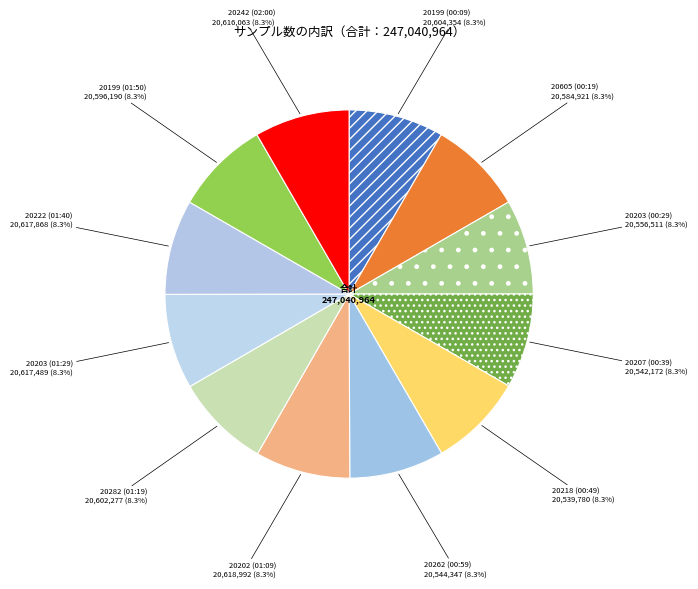

Does 20222 (01:40) account for over 50% of the chart?

No